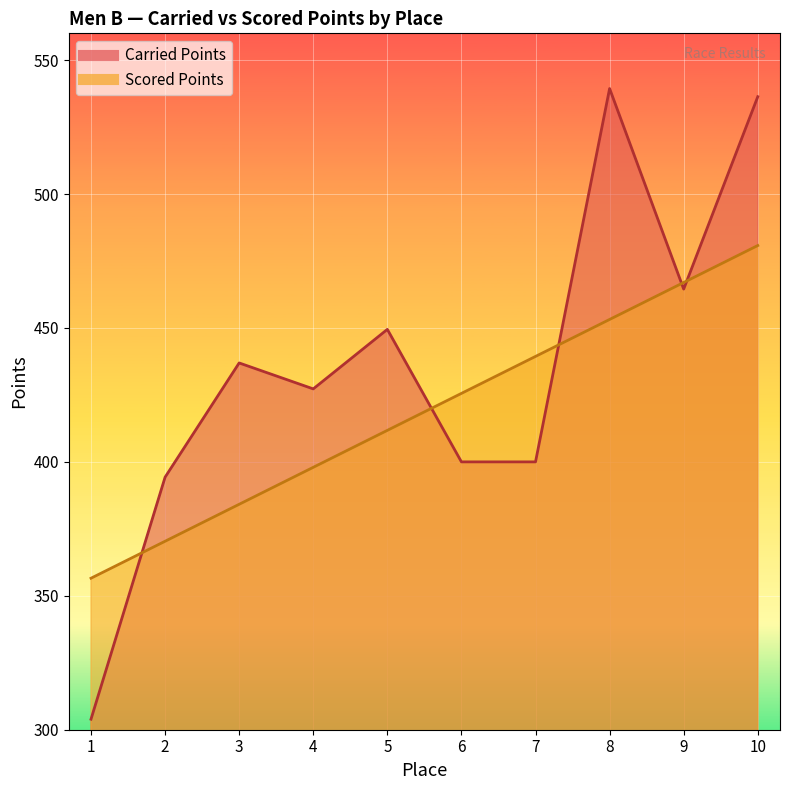

Which series has the largest total across all categories?

Carried Points